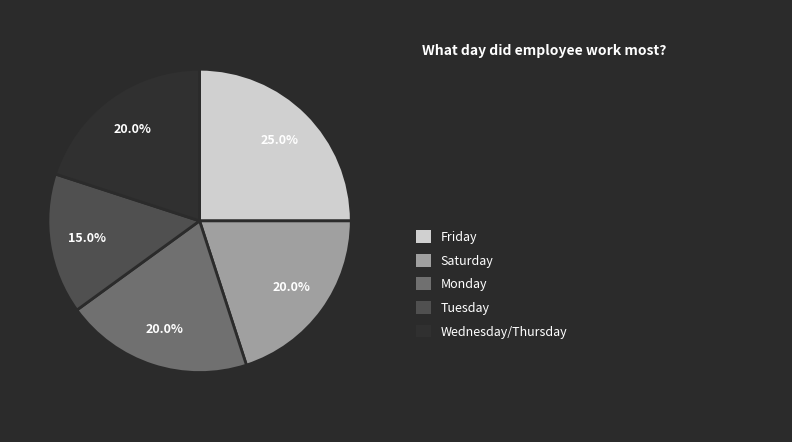

Is there any slice that represents more than half of the pie?

No